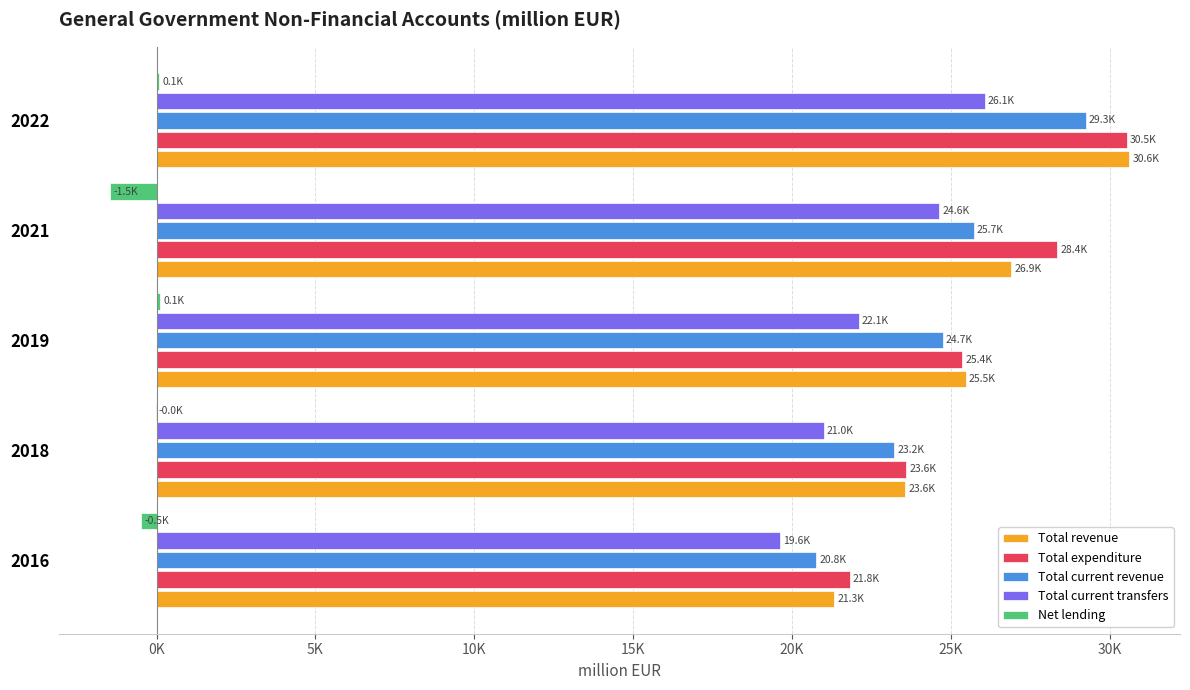

What are all the series names shown in the legend?

Total revenue, Total expenditure, Total current revenue, Total current transfers, Net lending